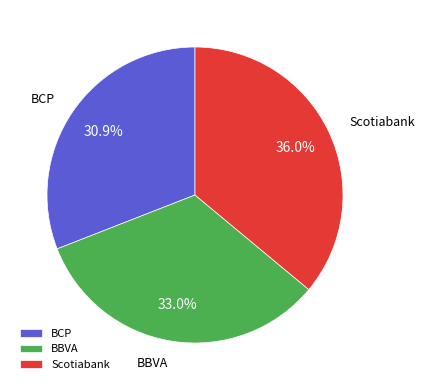

Between BCP and Scotiabank, which is larger?

Scotiabank